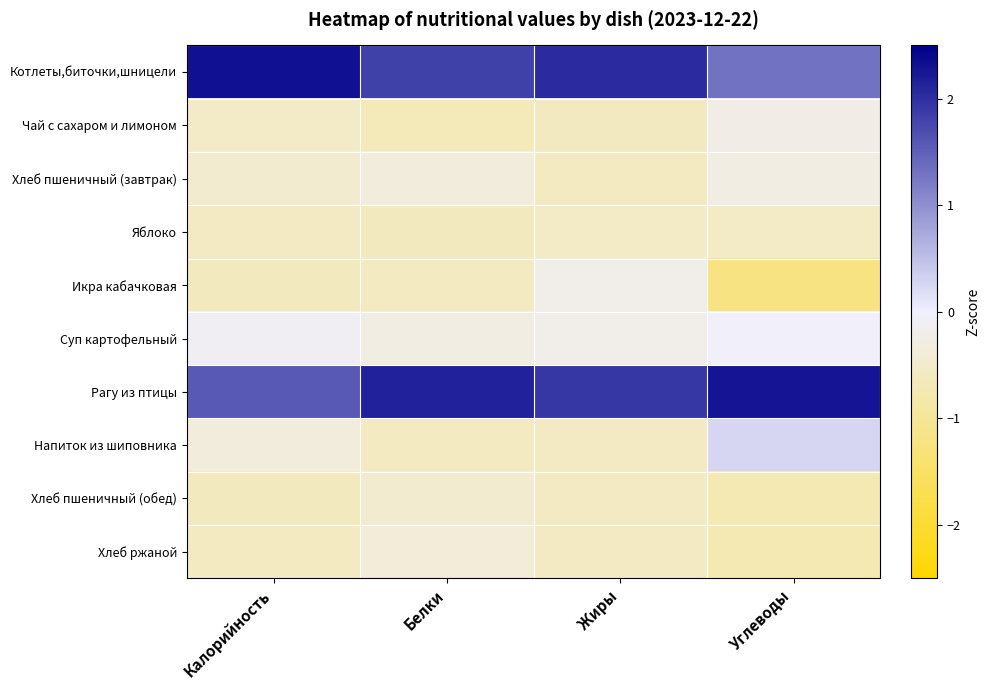

Rank the series at Калорийность from lowest to highest value.

Икра кабачковая, Хлеб пшеничный (обед), Хлеб ржаной, Яблоко, Чай с сахаром и лимоном, Хлеб пшеничный (завтрак), Напиток из шиповника, Суп картофельный, Рагу из птицы, Котлеты,биточки,шницели